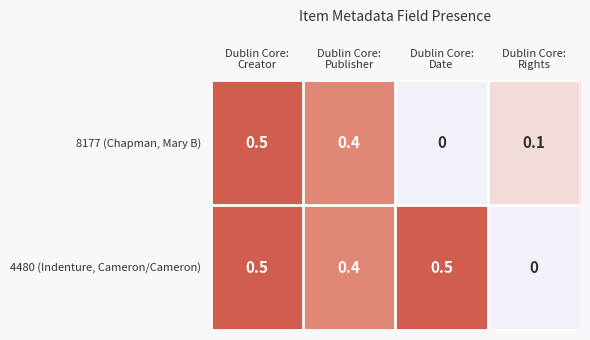

At Dublin Core:
Date, list the series in order from largest to smallest.

4480 (Indenture, Cameron/Cameron), 8177 (Chapman, Mary B)